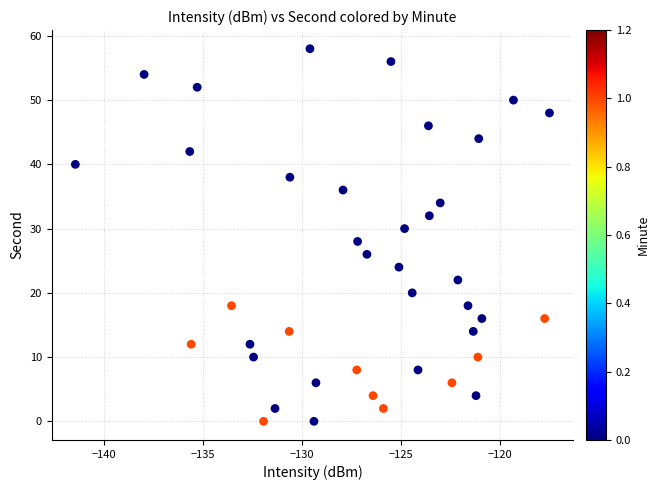

What is the range of Y values (max minus min)?

58